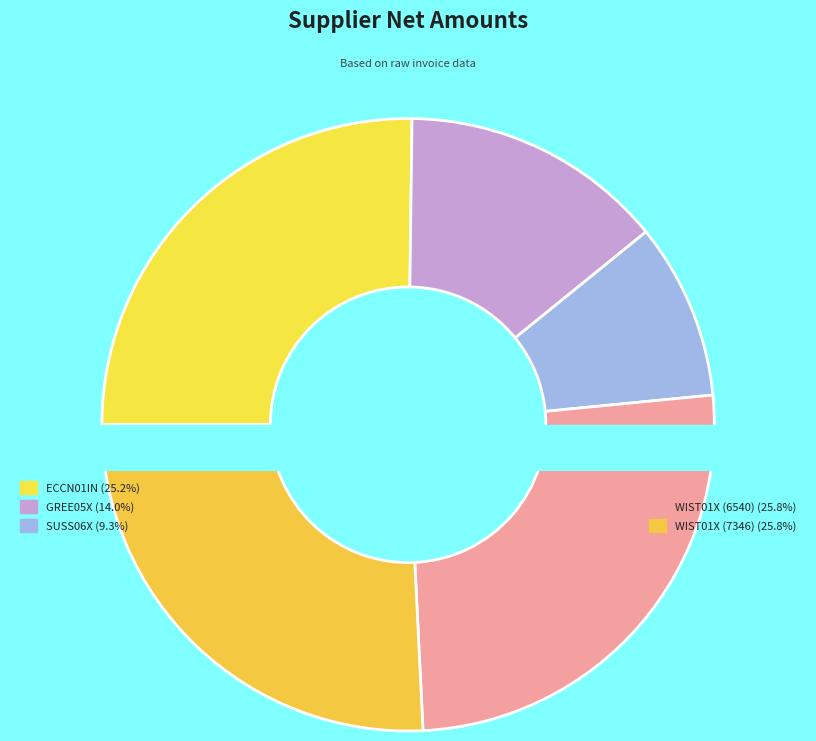

Combined, what portion of the pie is GREE05X and WIST01X (7346)?

39.7%